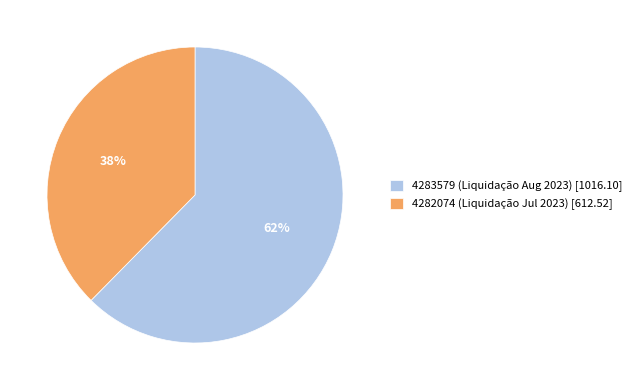

What is the ratio of the value at 4282074 to the value at 4283579?

0.6